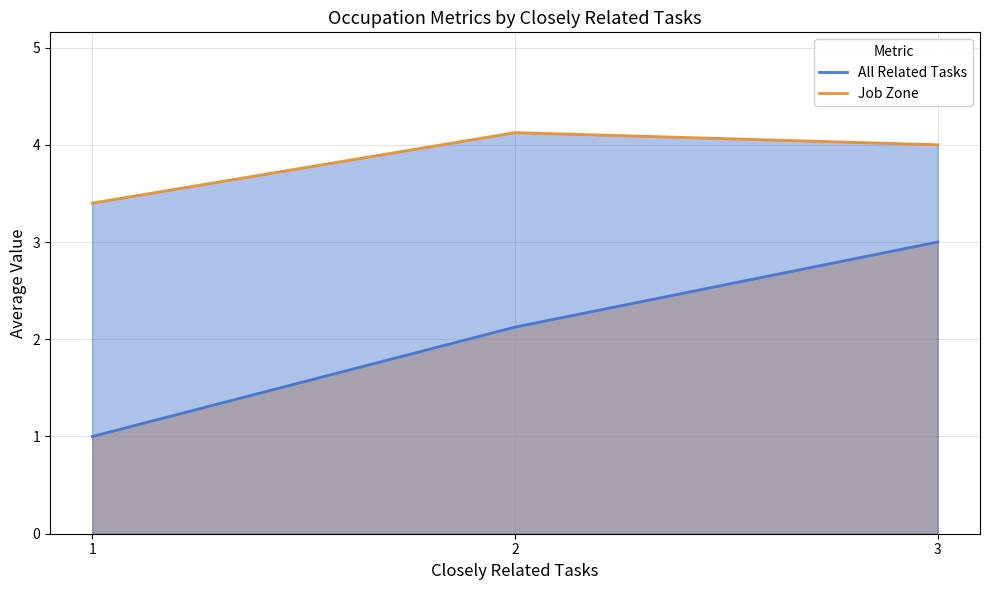

Reading right to left, transcribe all the data shown in this chart.

All Related Tasks: 3=3.0	2=2.1	1=1.0
Job Zone: 3=4.0	2=4.1	1=3.4